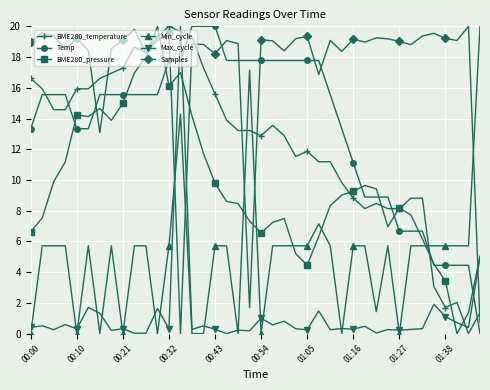

What is the difference between the second highest and minimum values in the Temp series?

20.0